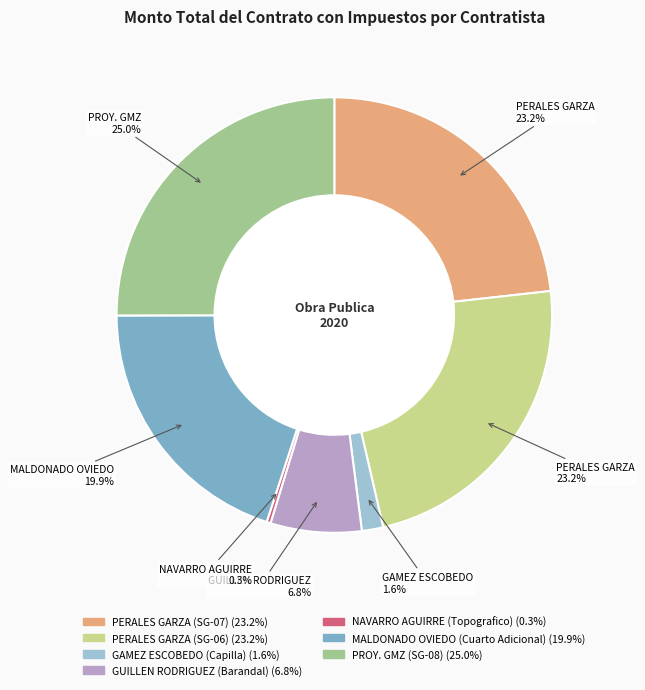

Is there a majority slice in this chart?

No